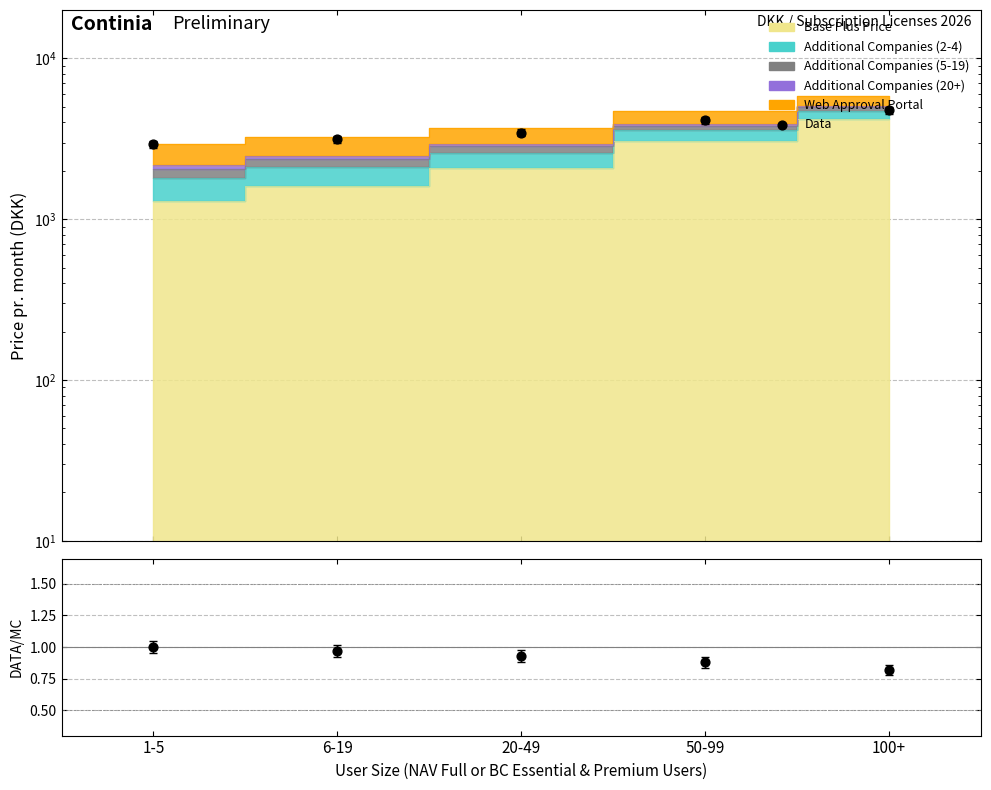

What is the total value across all series at 1-5?

2927.0